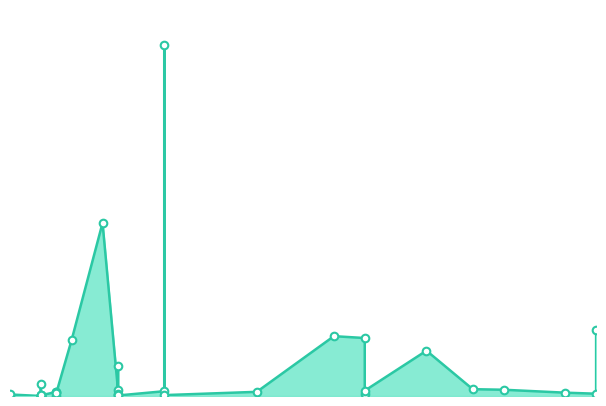

Which has a higher value, 2021-11-03 or 2021-11-28?

2021-11-28